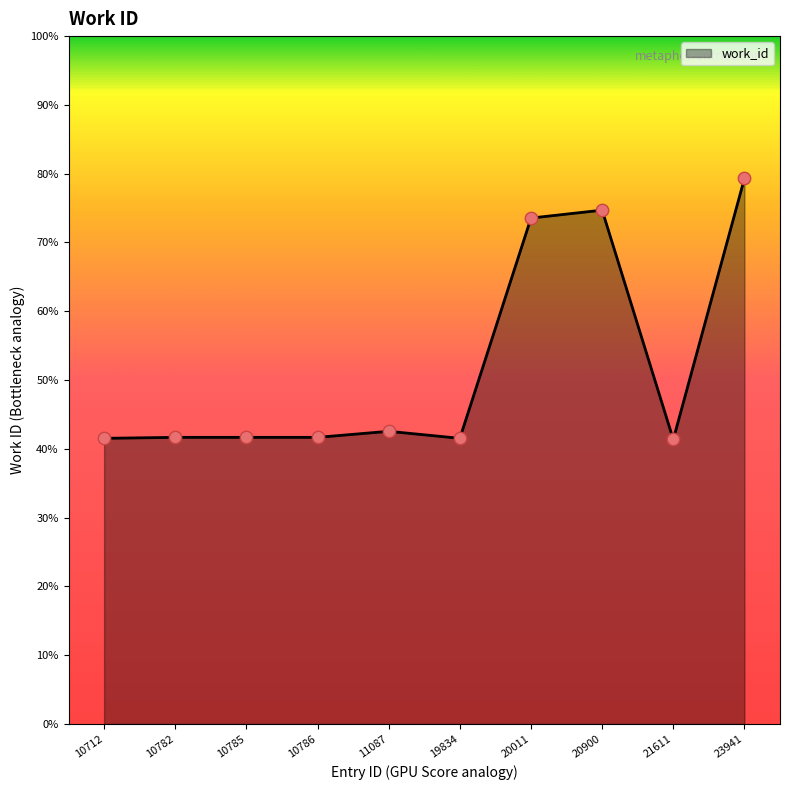

Which has a higher value, 10786 or 20011?

20011